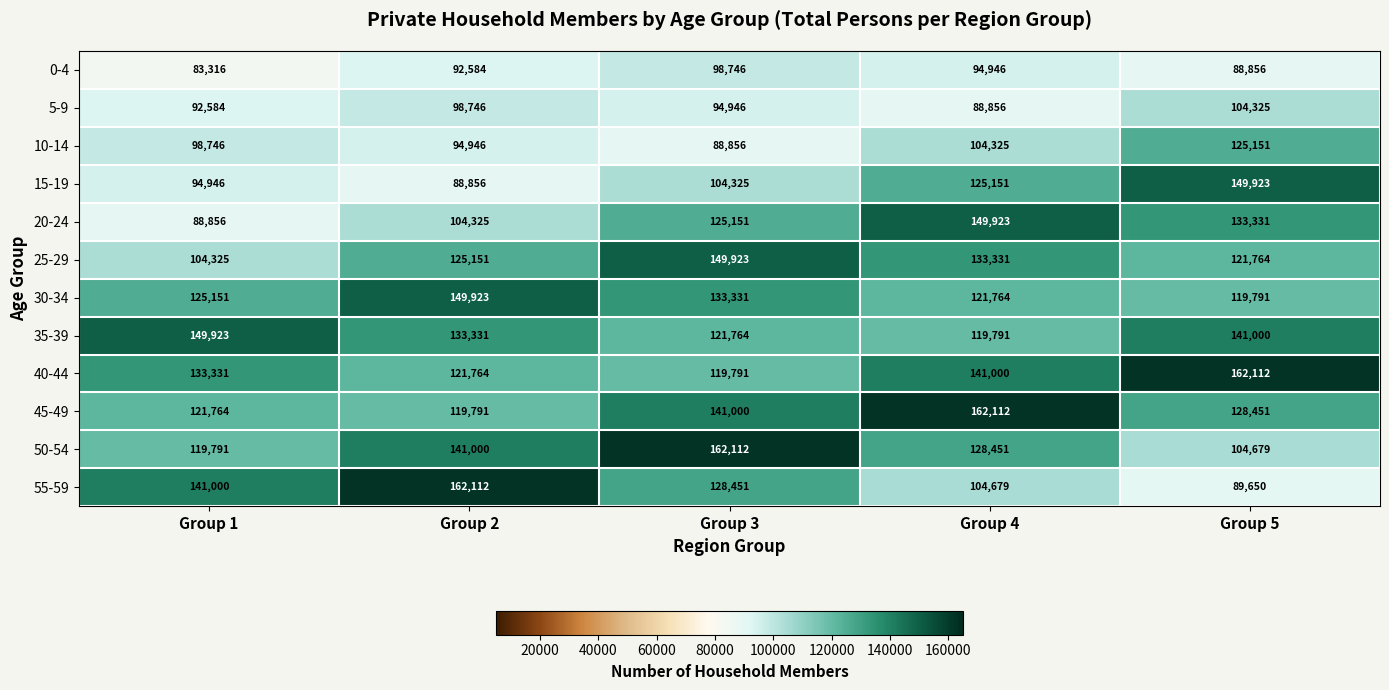

What is the average value of the 30-34 series?

129992